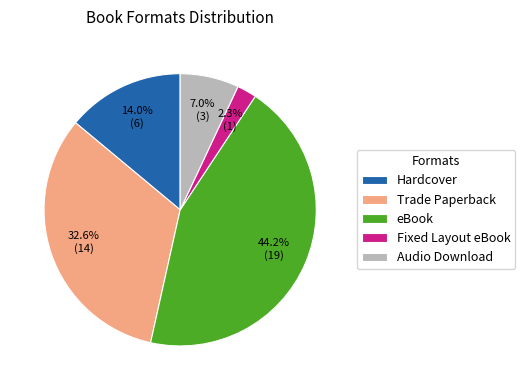

What is the ratio of the value at Audio Download to the value at Hardcover?

0.5